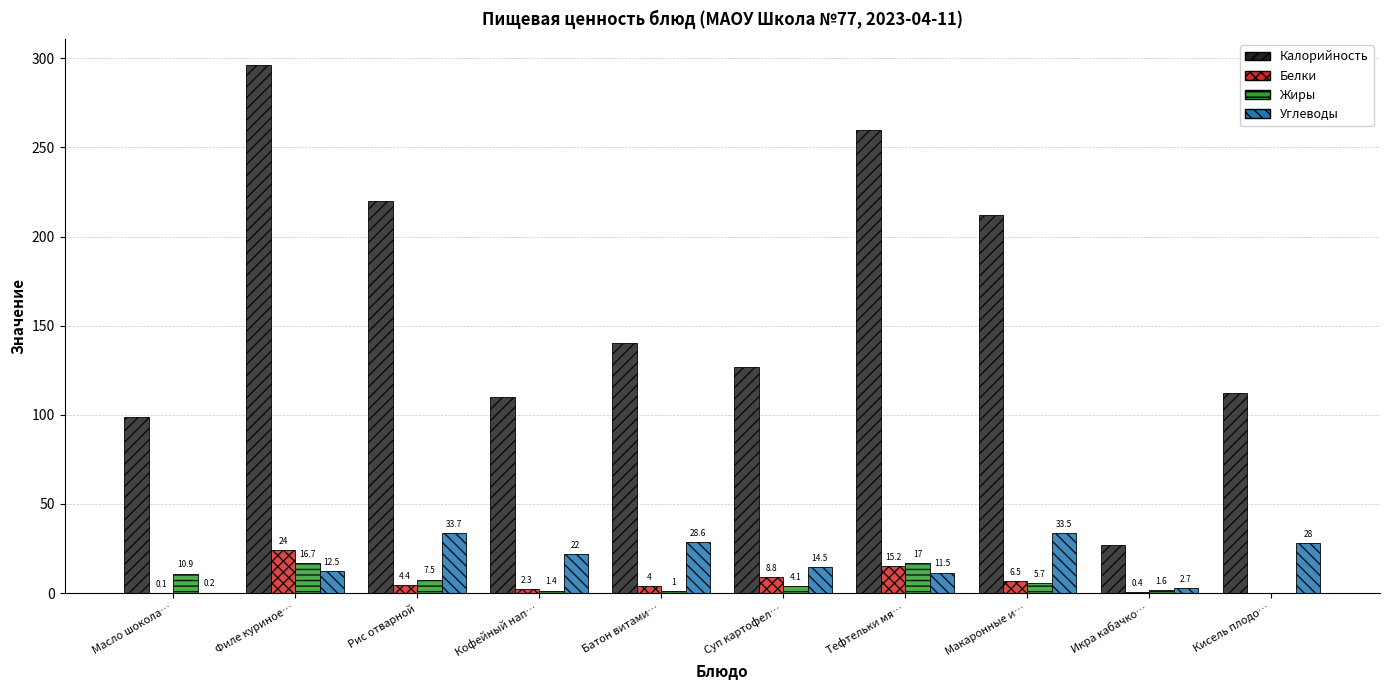

Where is Белки nearest to the value 12?

Суп картофел…